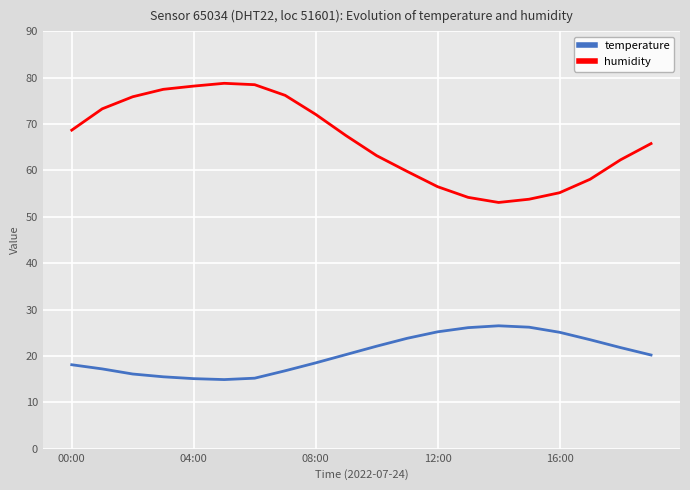

List the series in order of their overall mean, lowest first.

temperature, humidity